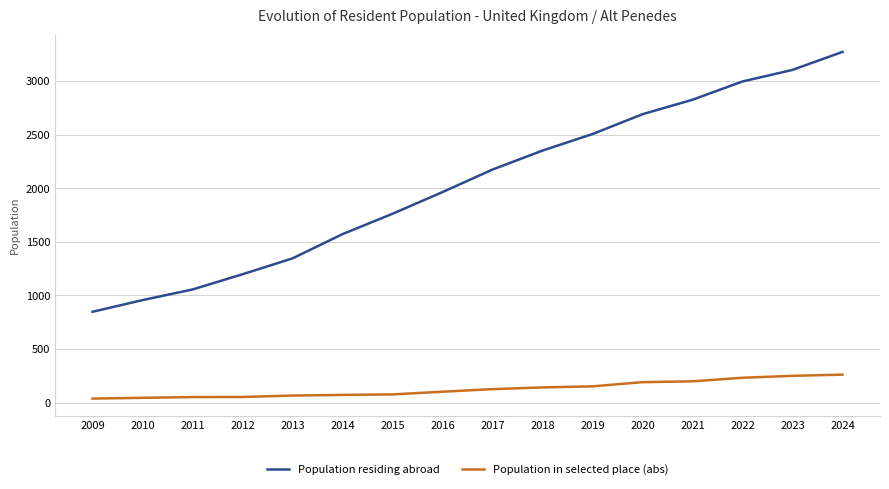

Rank the categories by Population residing abroad value from highest to lowest.

2024, 2023, 2022, 2021, 2020, 2019, 2018, 2017, 2016, 2015, 2014, 2013, 2012, 2011, 2010, 2009